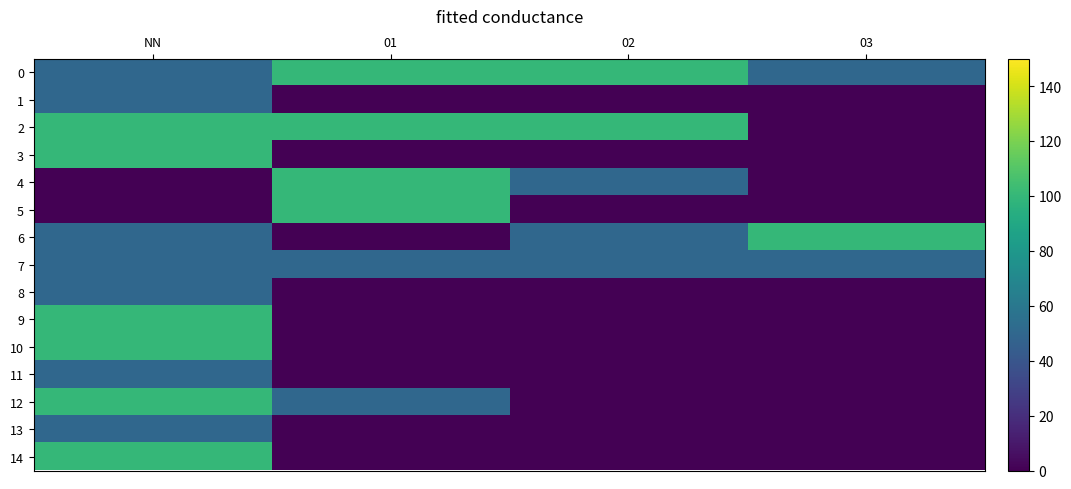

How many data points does each series have?

4